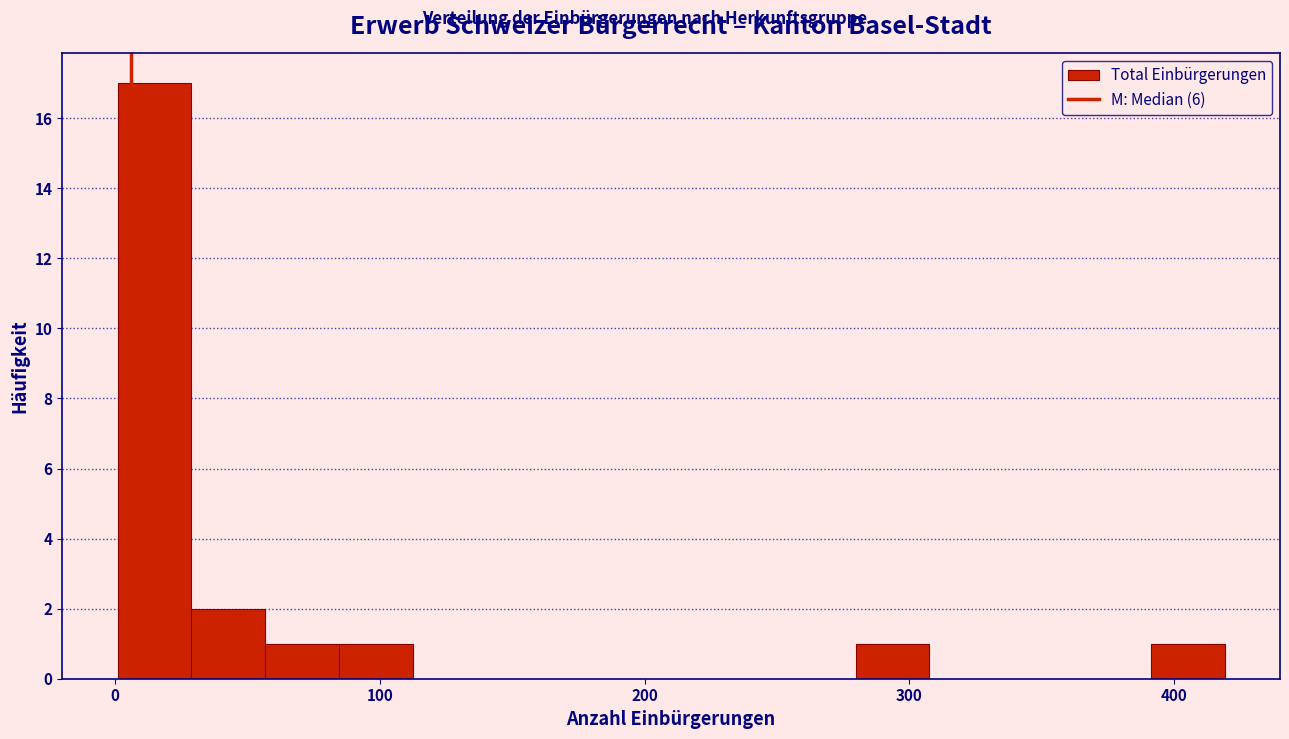

Read against the x-axis, roughly where is the centre of the tallest bar?

10